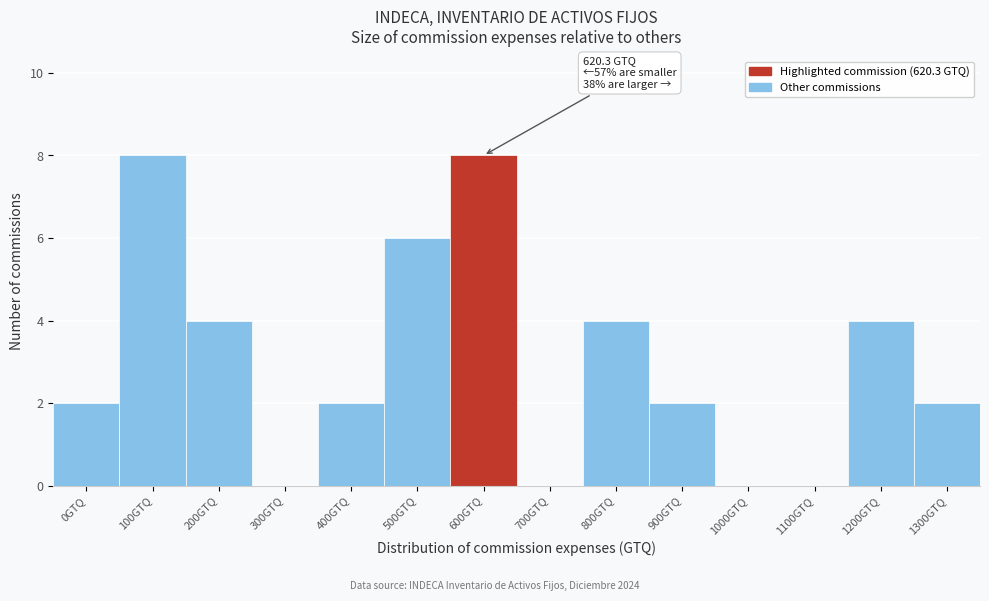

Reading left to right, extract all data points from this chart.

0GTQ=2	100GTQ=8	200GTQ=4	300GTQ=0	400GTQ=2	500GTQ=6	600GTQ=8	700GTQ=0	800GTQ=4	900GTQ=2	1000GTQ=0	1100GTQ=0	1200GTQ=4	1300GTQ=2